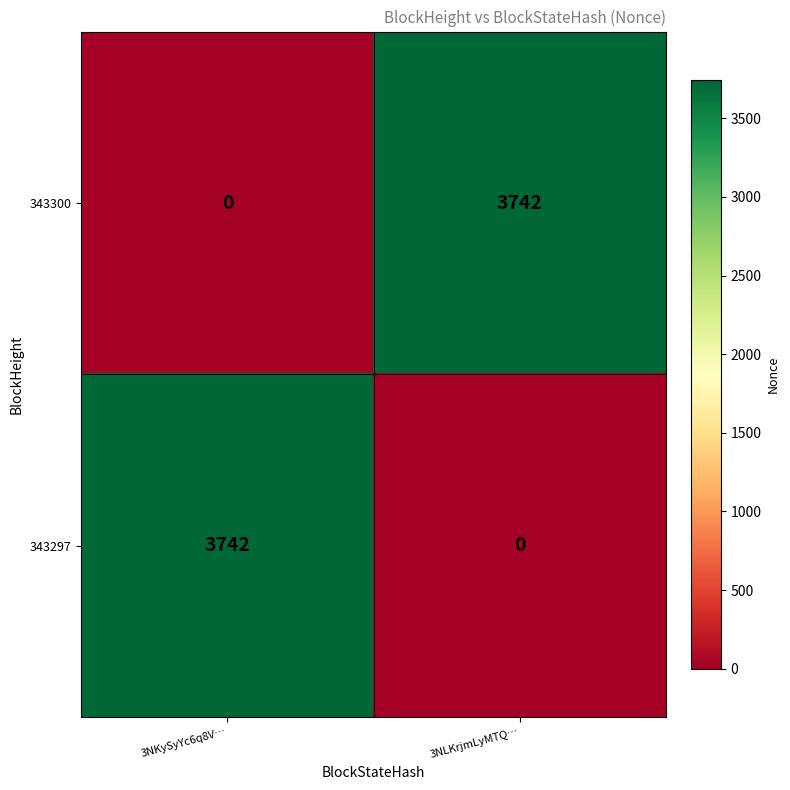

What is the maximum value shown in the chart?

3742